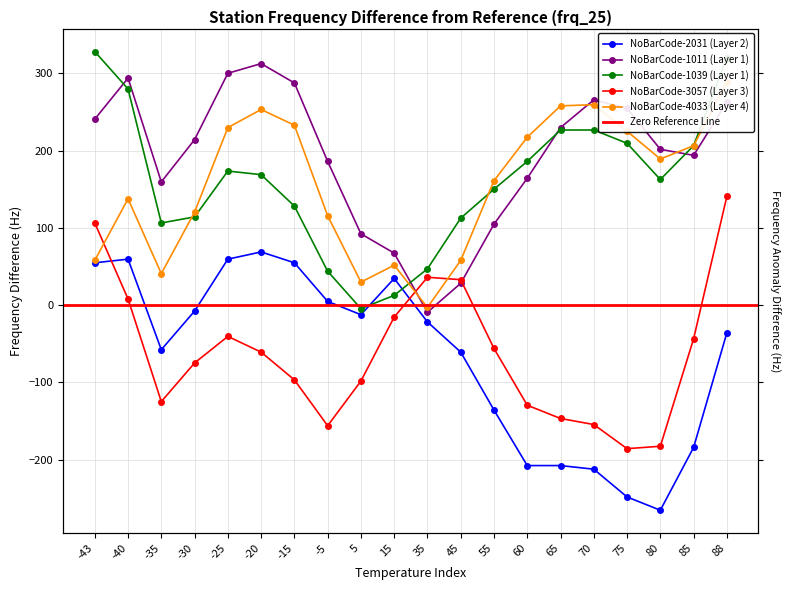

True or false: NoBarCode-2018010202-2-31 has a value of -265.6 at 80.

True